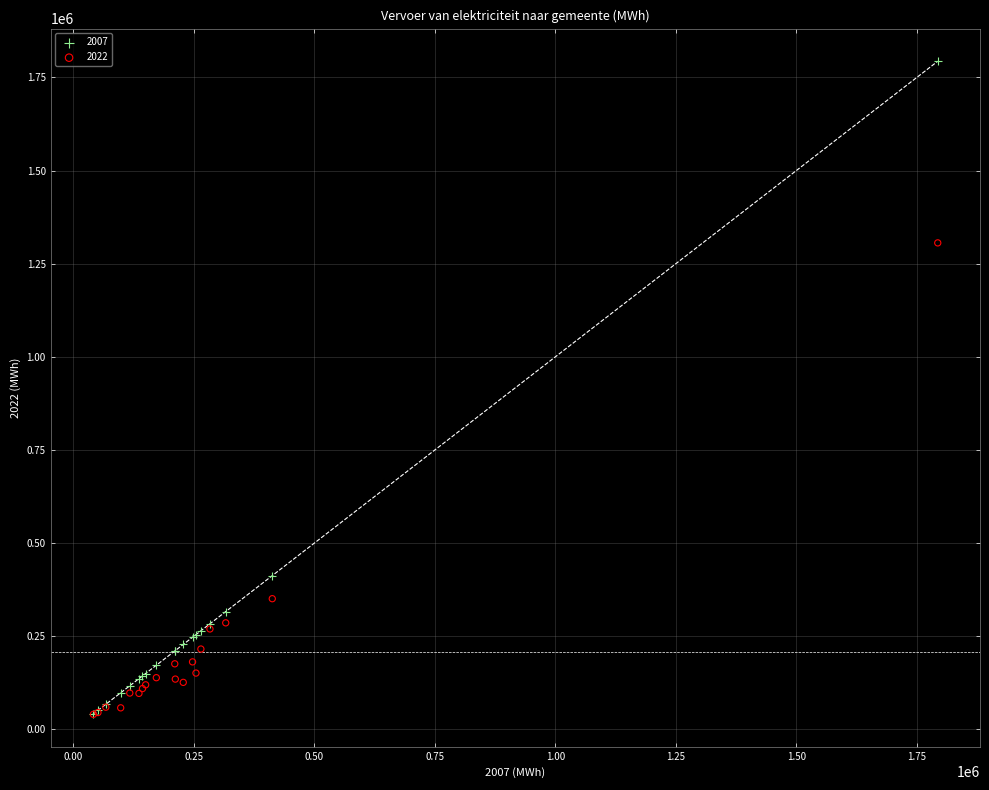

Across all series, what Y value is closest to 916796?

1305812